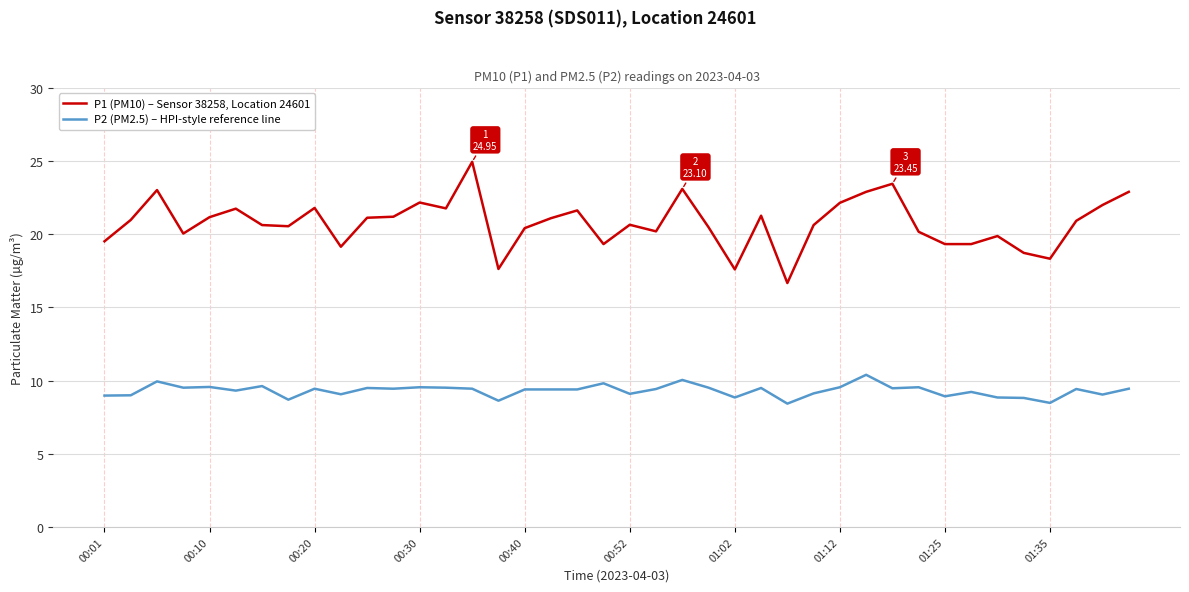

Which series has the largest range (max minus min)?

P1 (PM10) – Sensor 38258, Location 24601